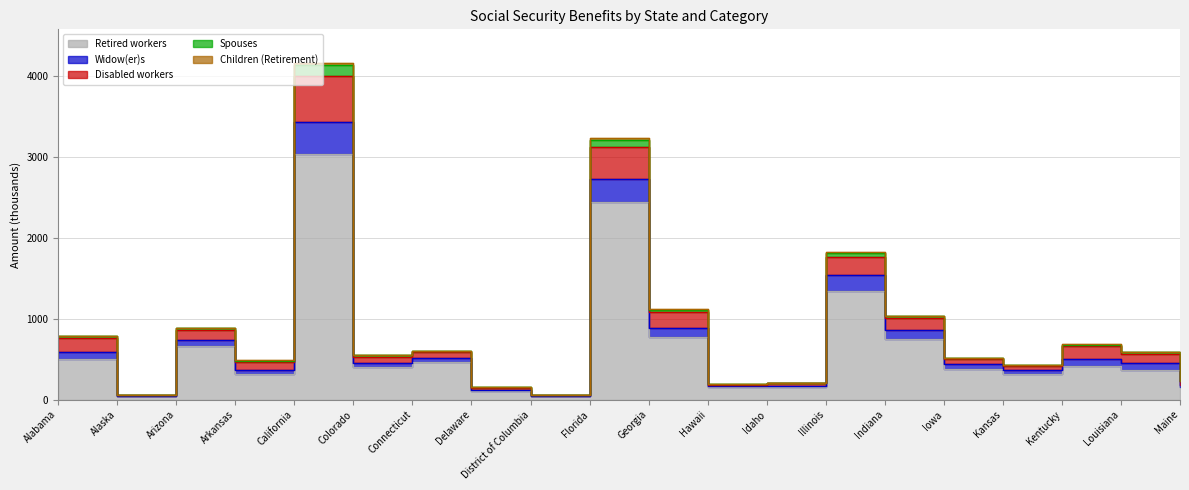

How many data points does each series have?

20